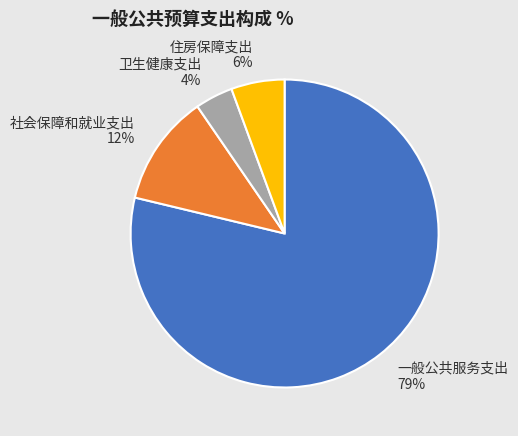

To the nearest percent, what percentage of the pie is 卫生健康支出 4%?

4%